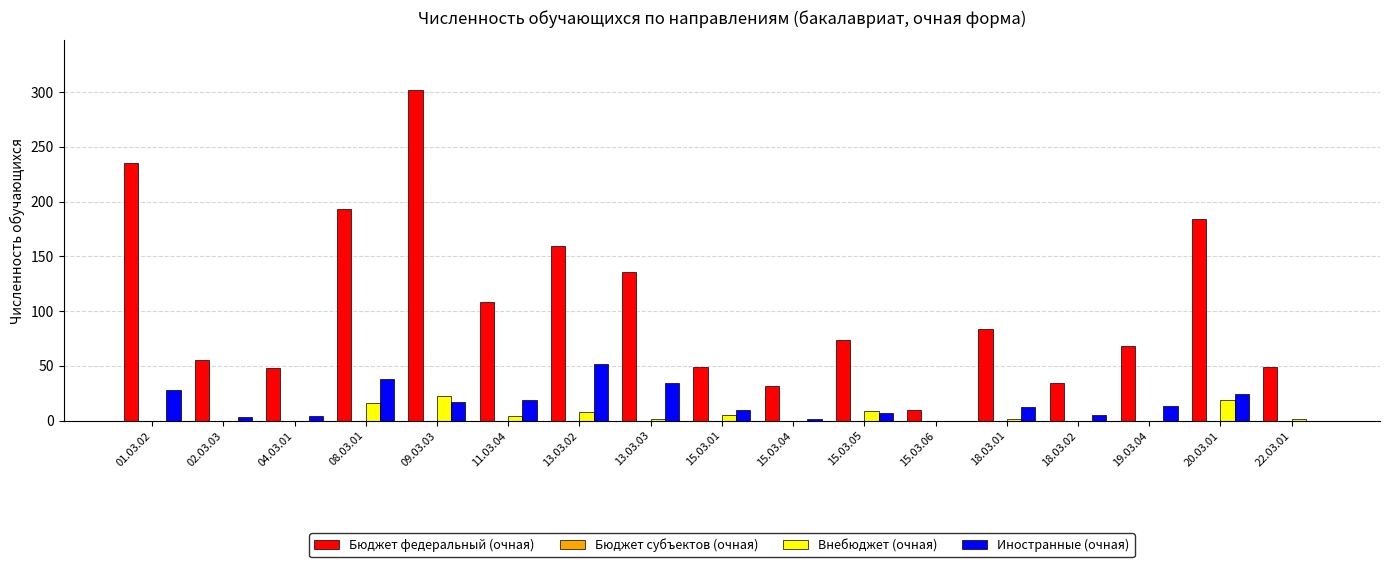

The value of Бюджет федеральный (очная) at 20.03.01 is 184. True or false?

True